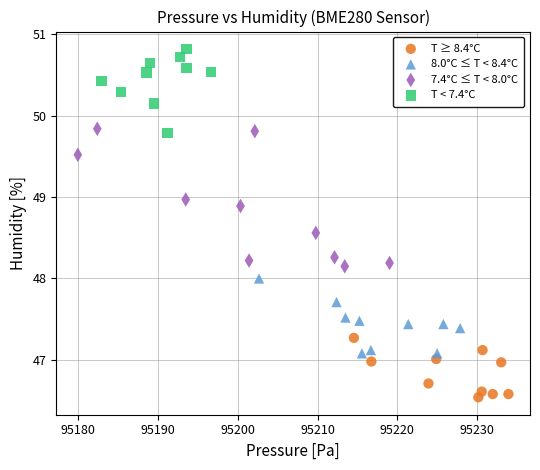

Which series contains the highest Y value?

T < 7.4°C